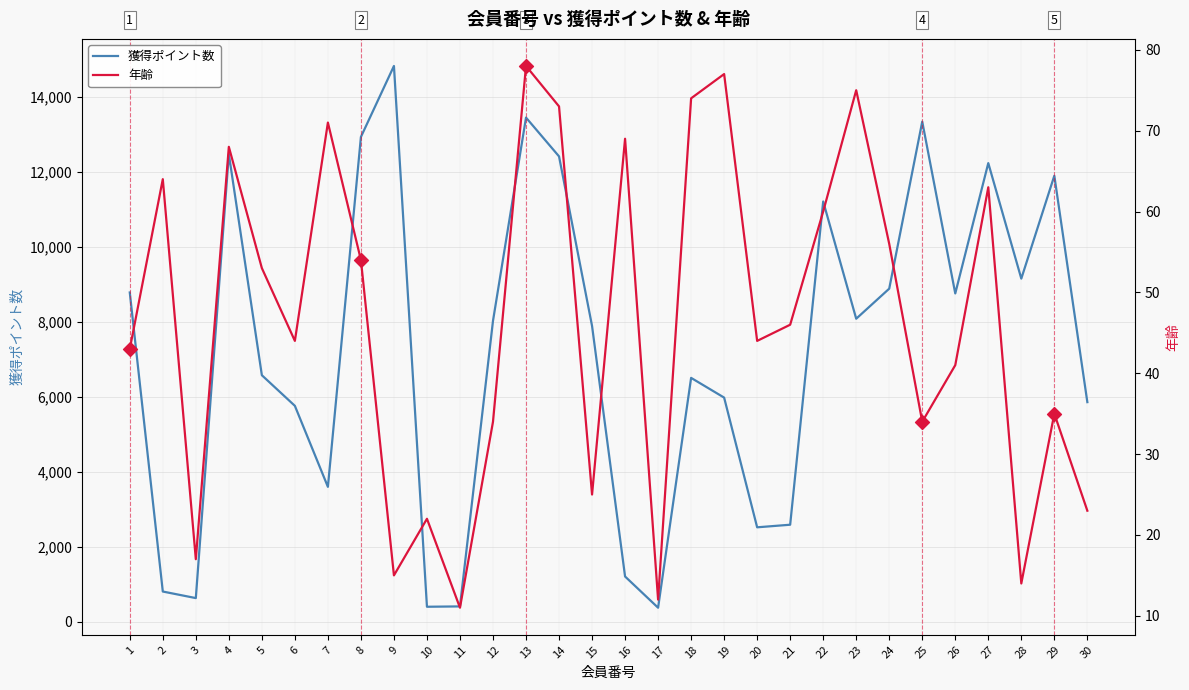

At which category is the sum across all series the highest?

9